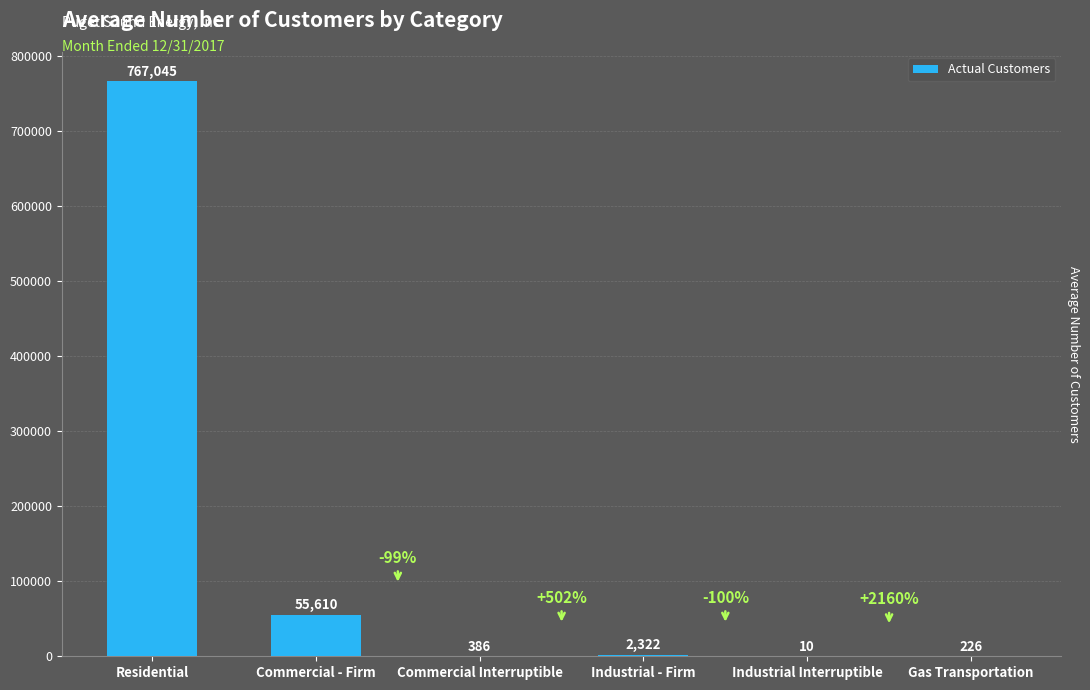

Where does the data first go above 2322?

Residential